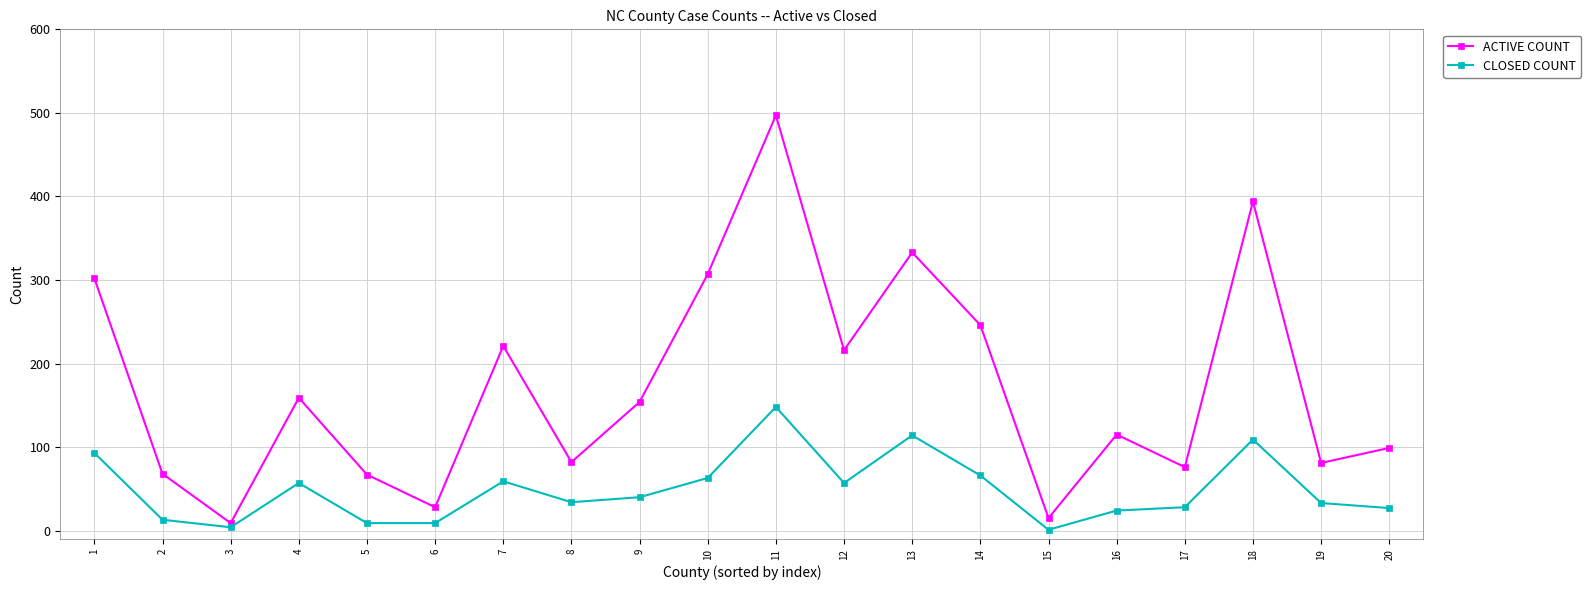

At which category does ACTIVE COUNT reach its first local peak?

4